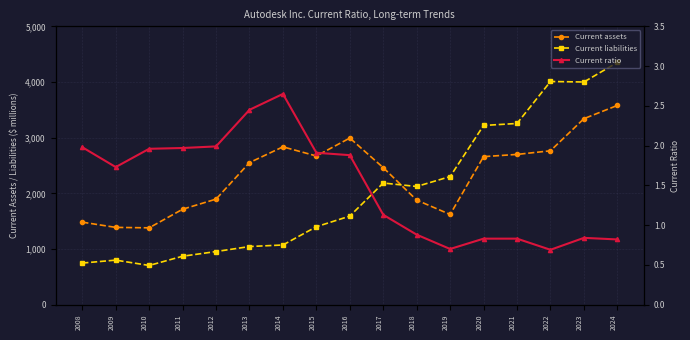

Which has a higher value, 2018 or 2015?

2015